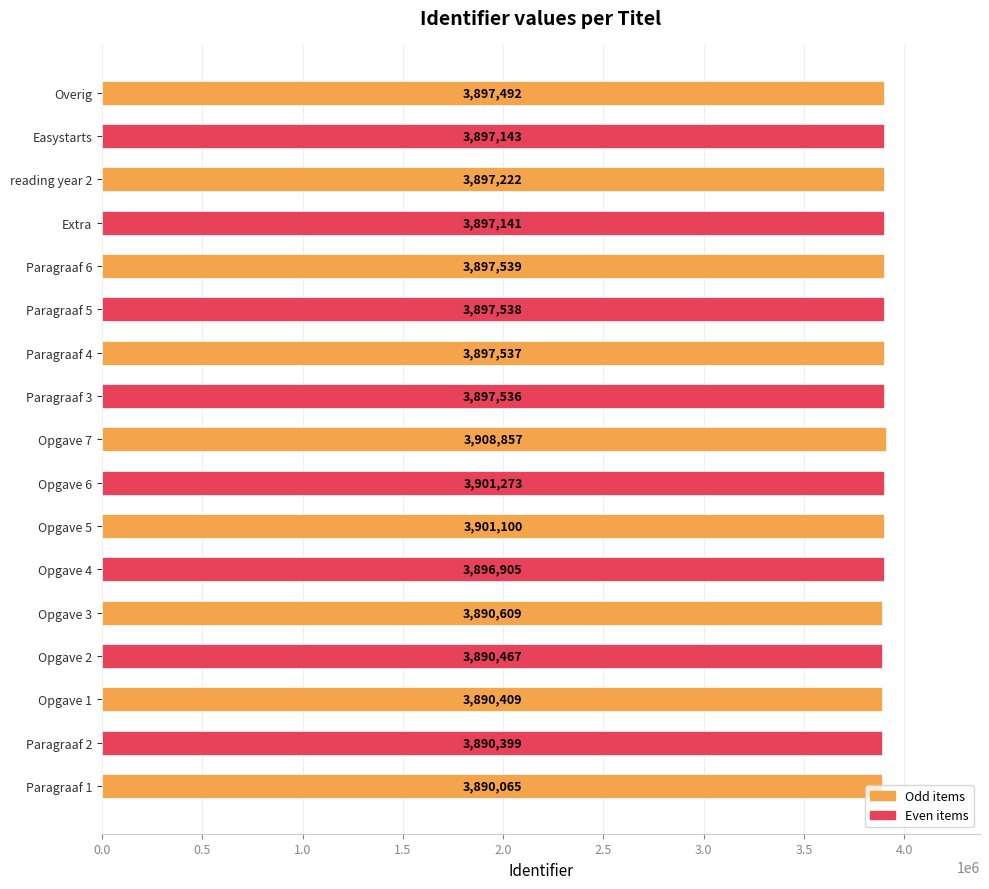

What is the sum of all values?

66239232